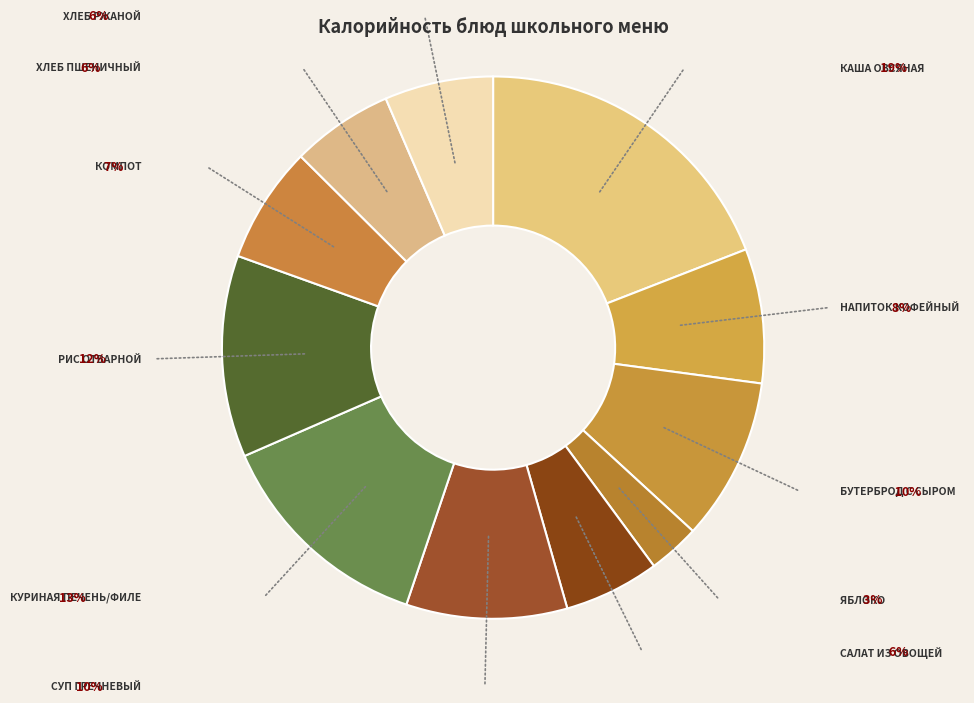

How many segments does this pie chart have?

11